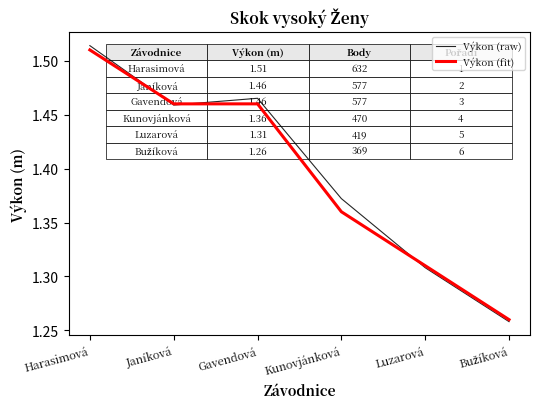

Which category has the highest value in the Výkon (fit) series?

Harasimová